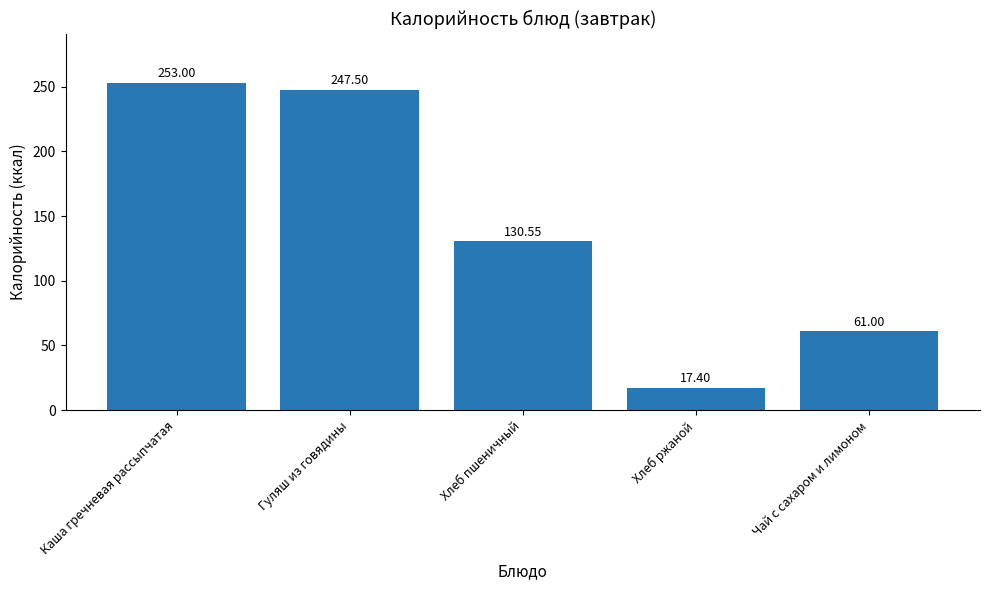

True or false: the data shows 16.8 at Чай с сахаром и лимоном.

False